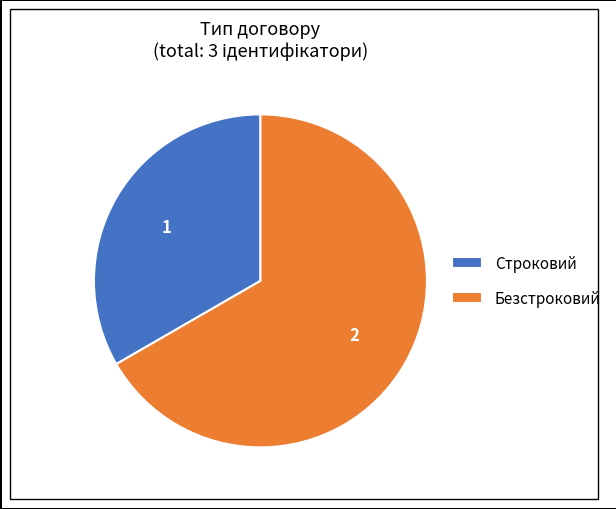

How many segments does this pie chart have?

2